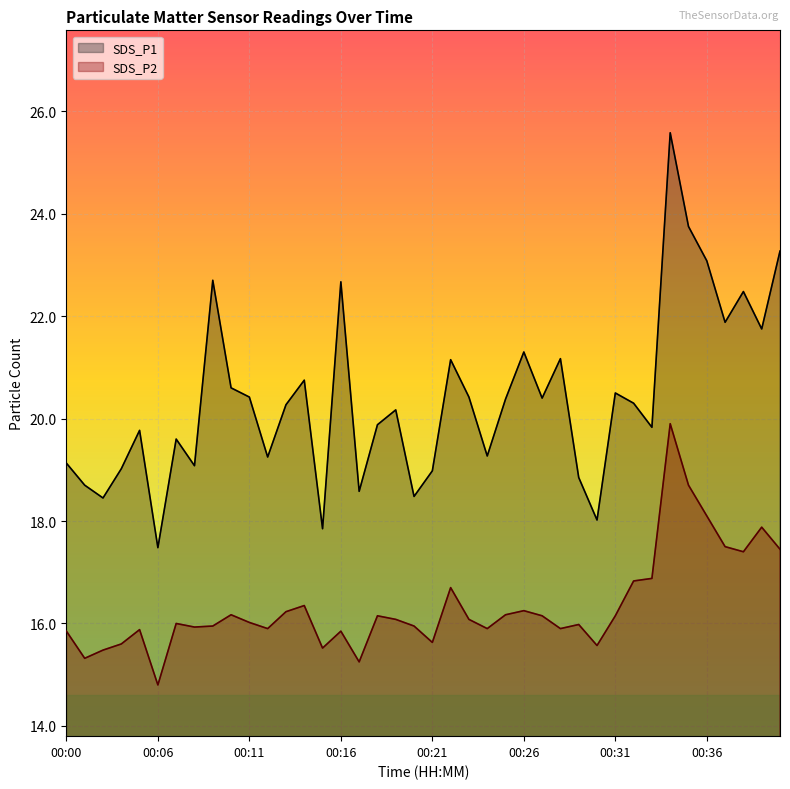

True or false: SDS_P1 and SDS_P2 cross at least once.

False